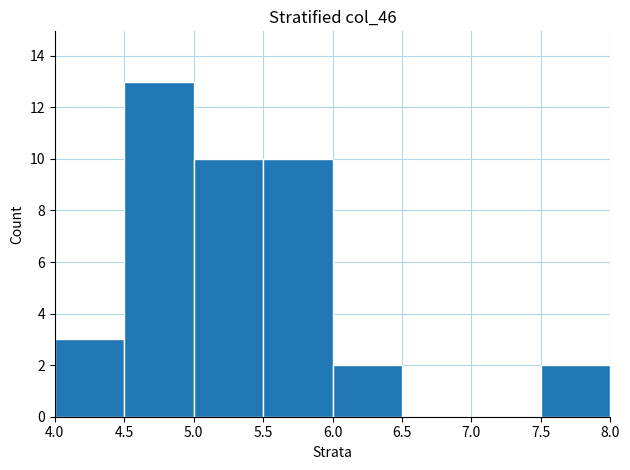

How tall is the bar that spans 5.0 to 5.5 on the x-axis? The values are not printed on the chart, so give them approximately, as read against the axis.

10